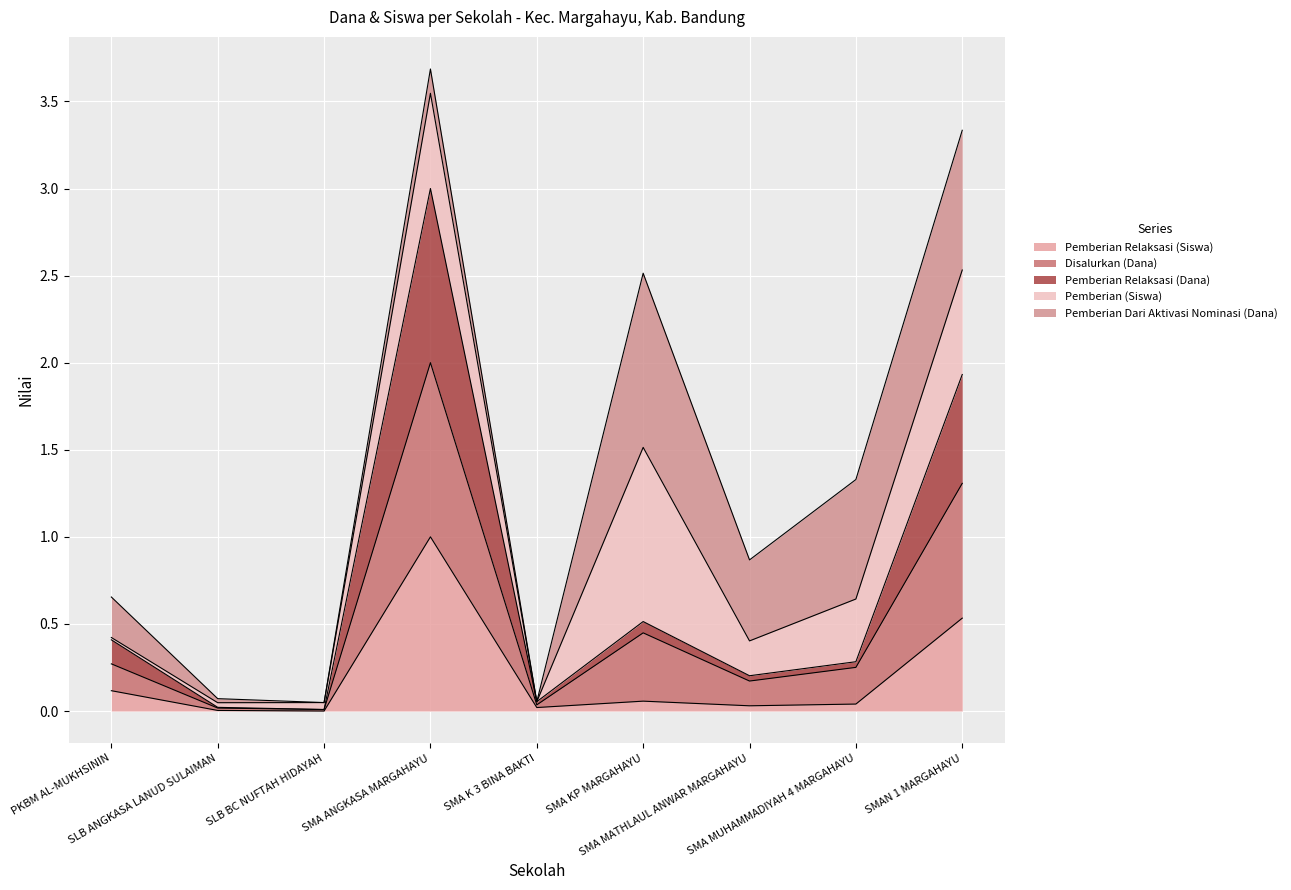

What is the maximum value for Pemberian Relaksasi (Siswa)?

1.0